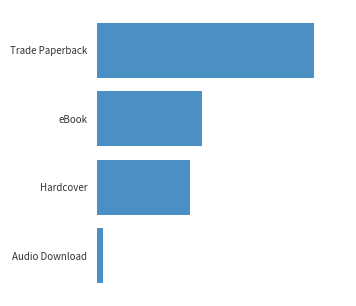

List the labels in order of value, smallest first.

Audio Download, Hardcover, eBook, Trade Paperback